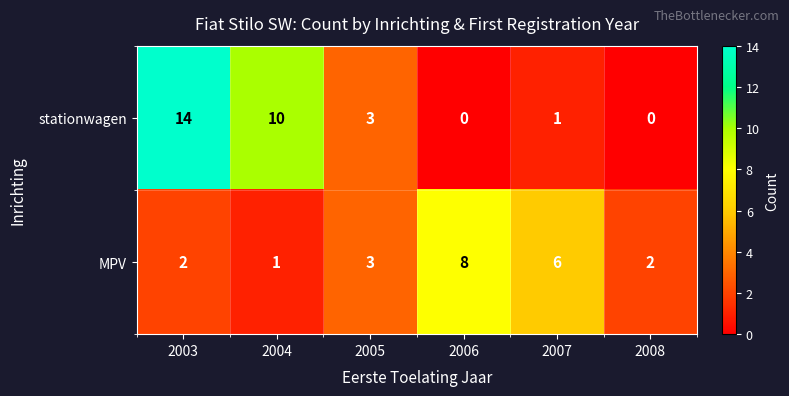

Reading right to left, transcribe all the data shown in this chart.

stationwagen: 0	1	0	3	10	14
MPV: 2	6	8	3	1	2